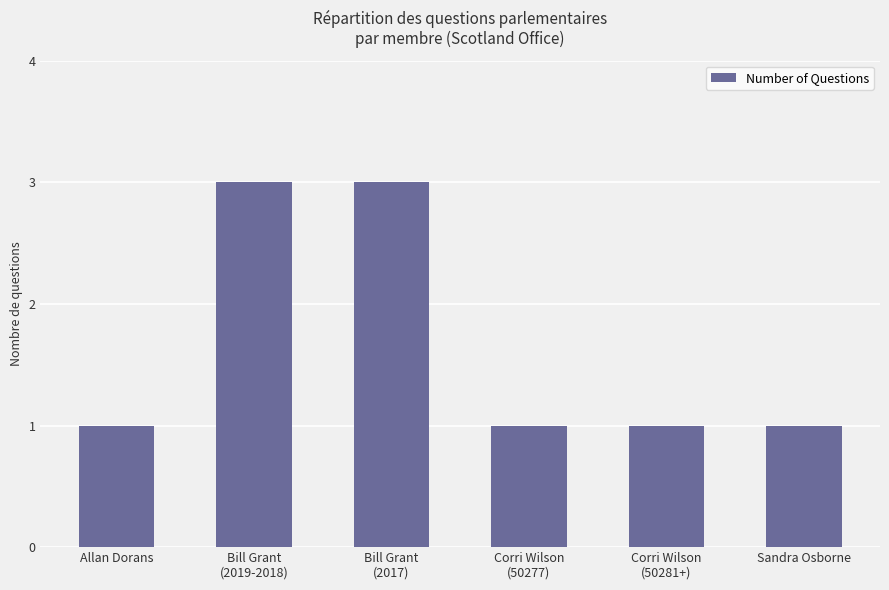

The chart shows a value of 3 at Bill Grant
(2017). True or false?

True